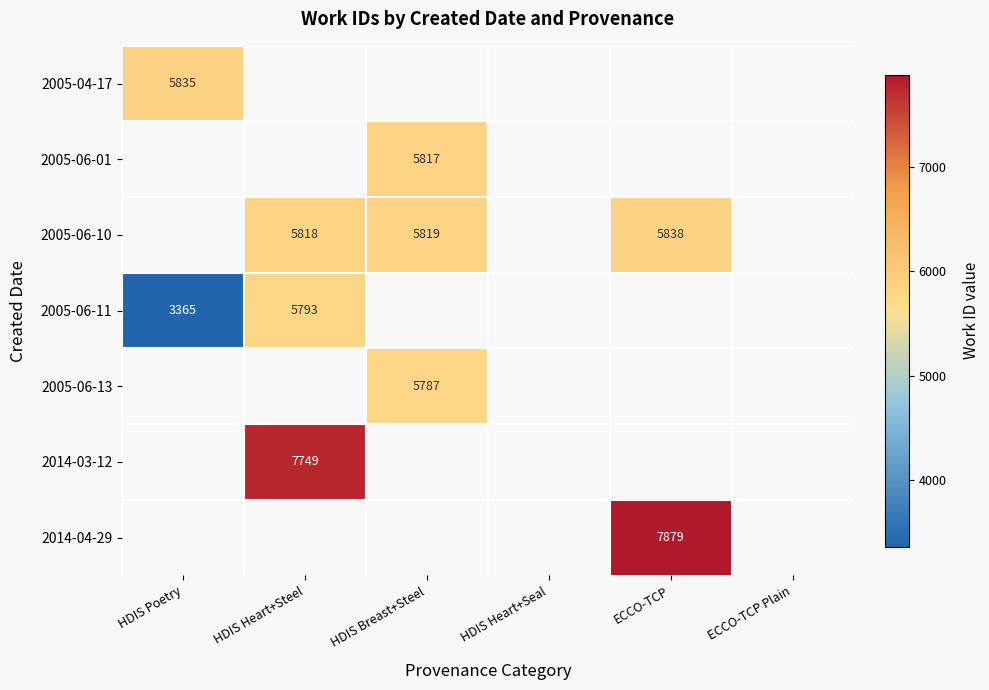

True or false: 2005-06-10 has a value of 9491 at HDIS Breast+Steel.

False